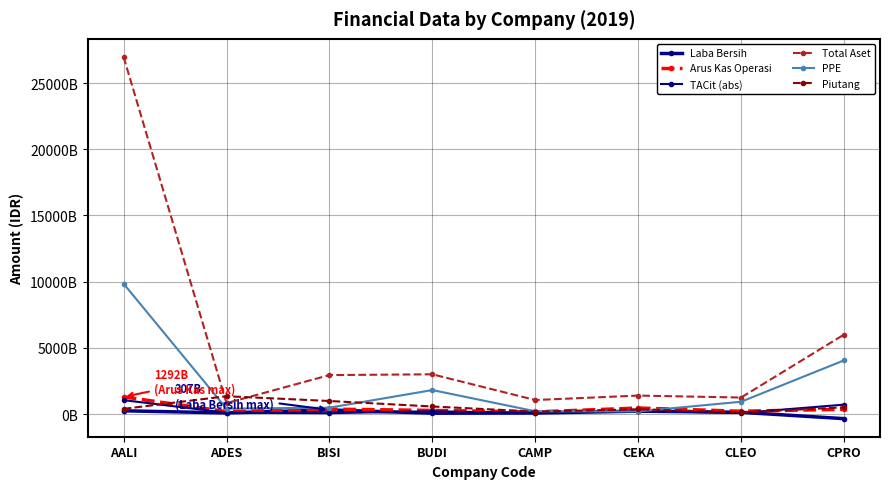

Which series ends up on top after the final intersection of TACit (abs) and Laba Bersih?

TACit (abs)